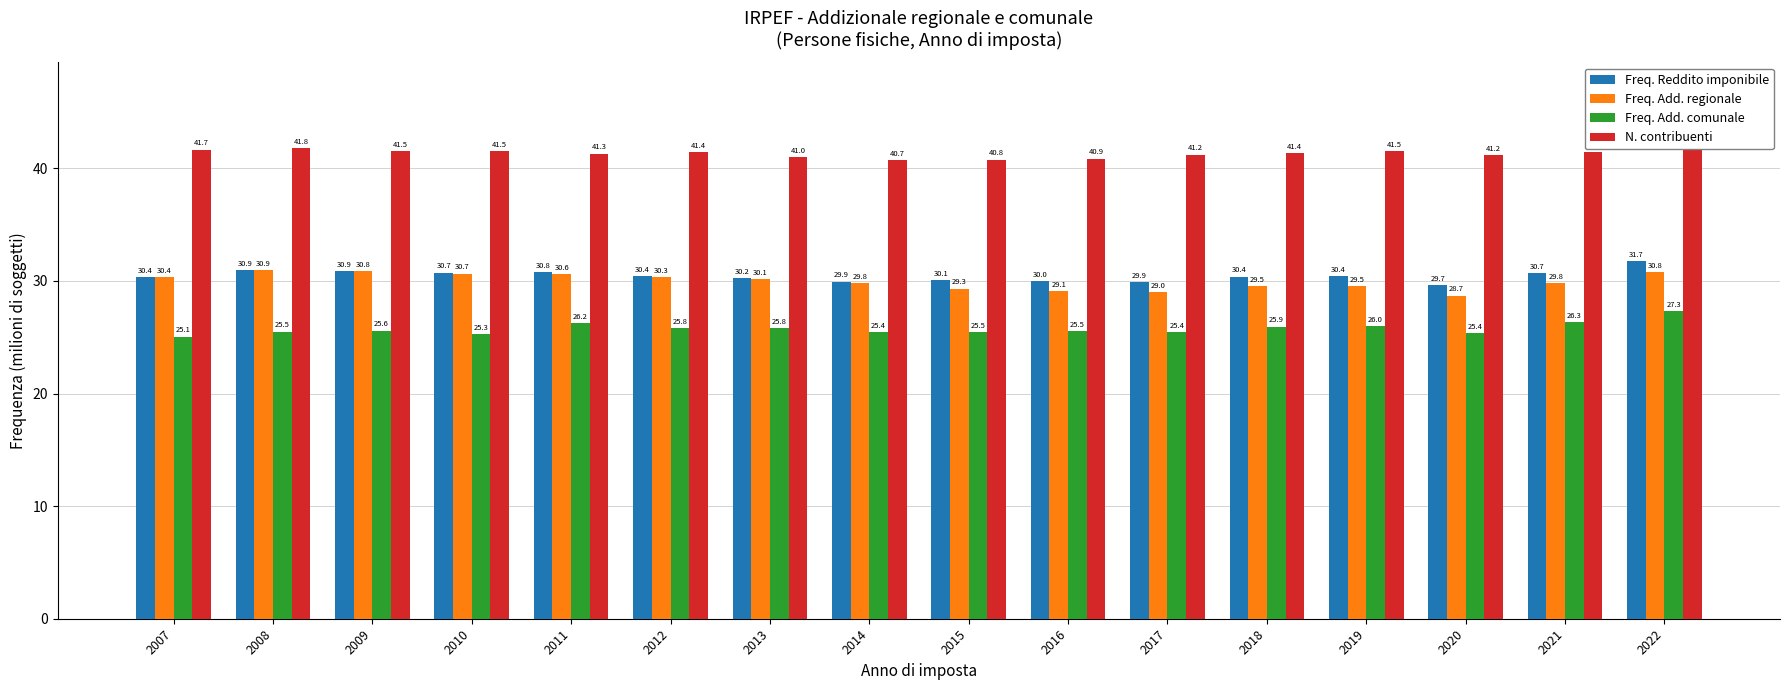

At which label does Freq. Add. regionale first exceed 30?

2007